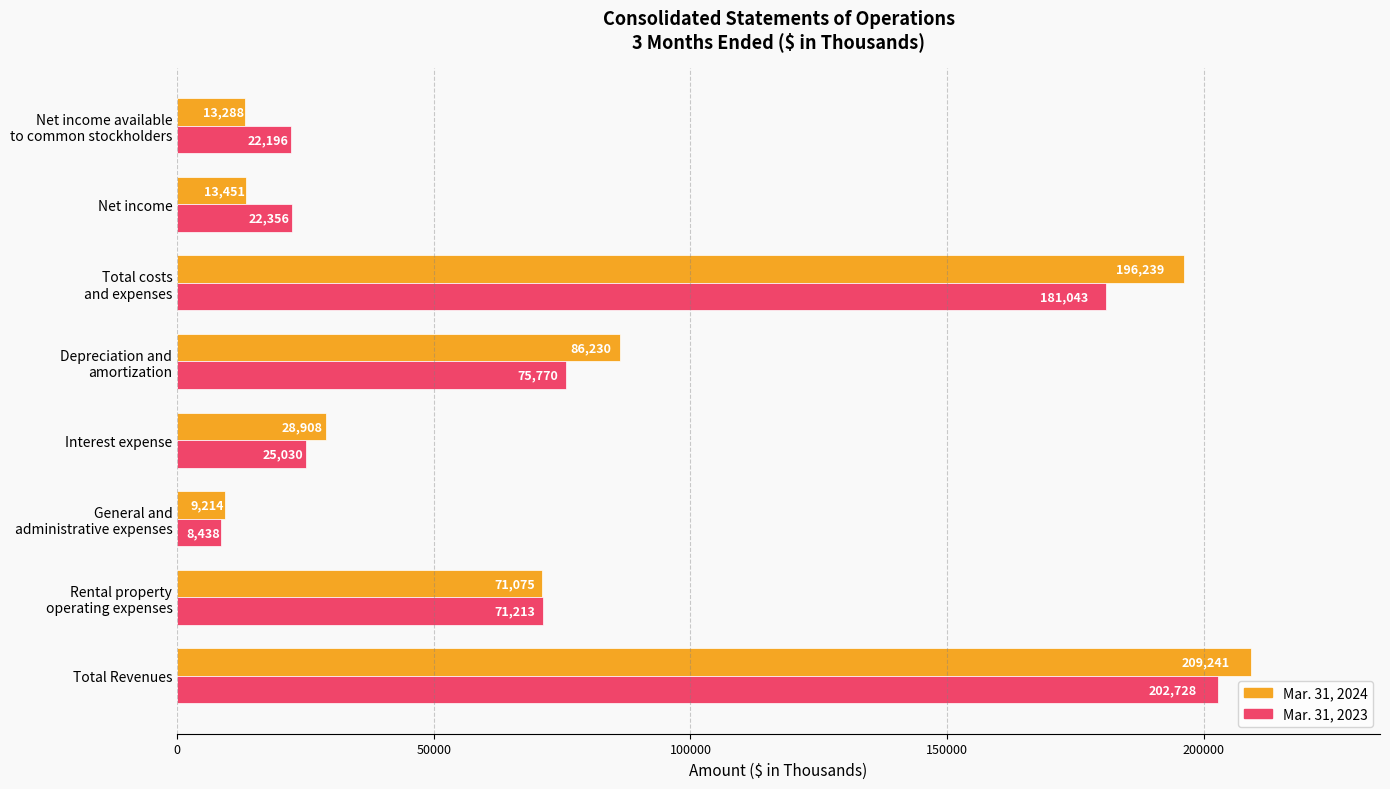

List the labels in order of Mar. 31, 2023 value, smallest first.

General and
administrative expenses, Net income available
to common stockholders, Net income, Interest expense, Rental property
operating expenses, Depreciation and
amortization, Total costs
and expenses, Total Revenues